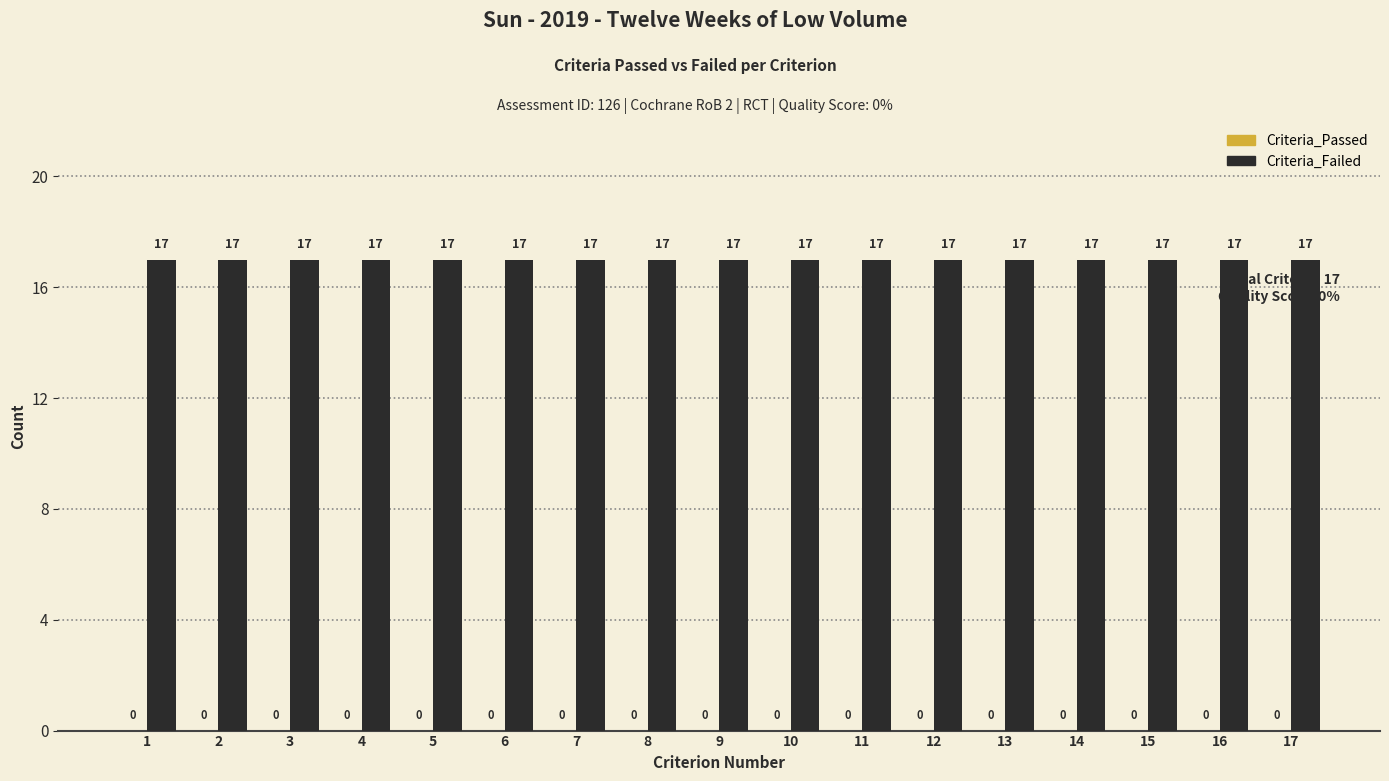

List the series in order of their overall mean, highest first.

Criteria_Failed, Criteria_Passed